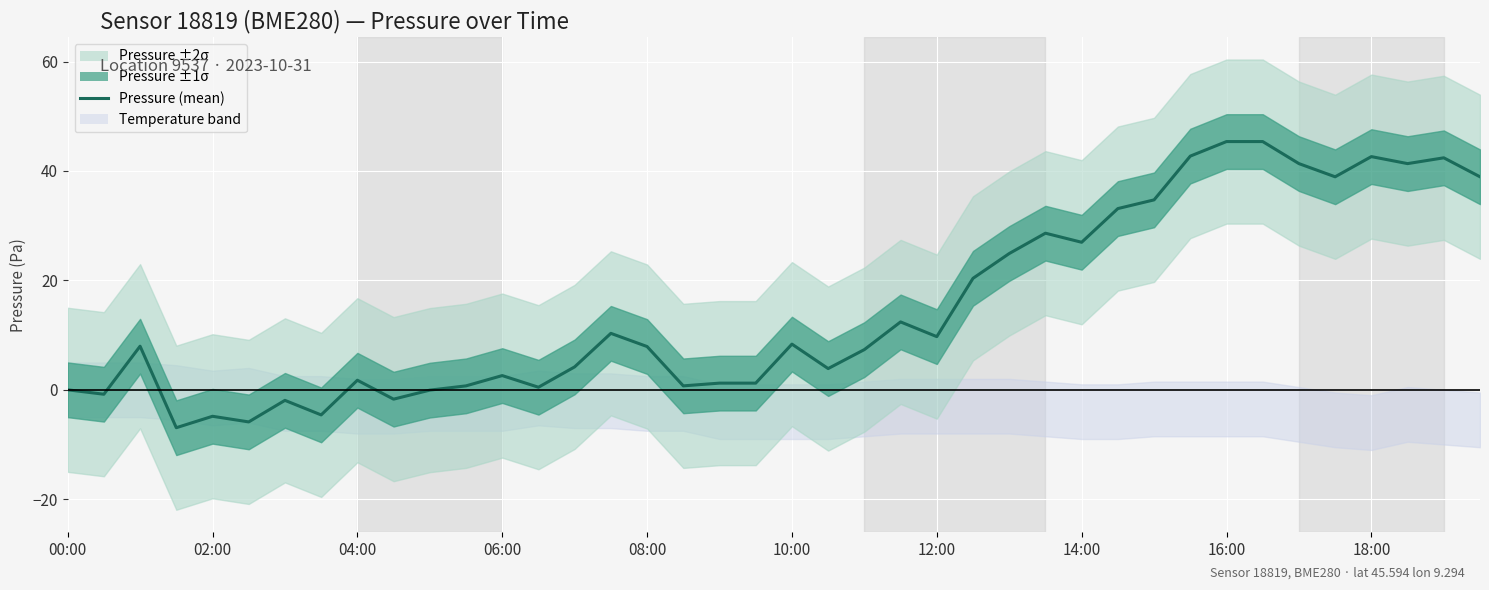

What is the maximum value shown in the chart?

45.4